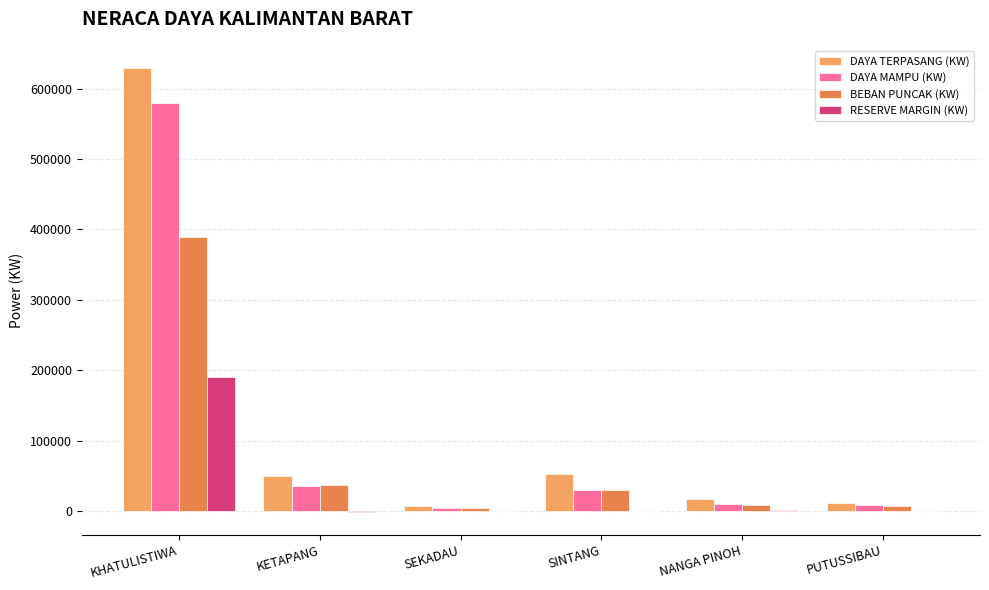

What is the maximum value for DAYA MAMPU (KW)?

579800